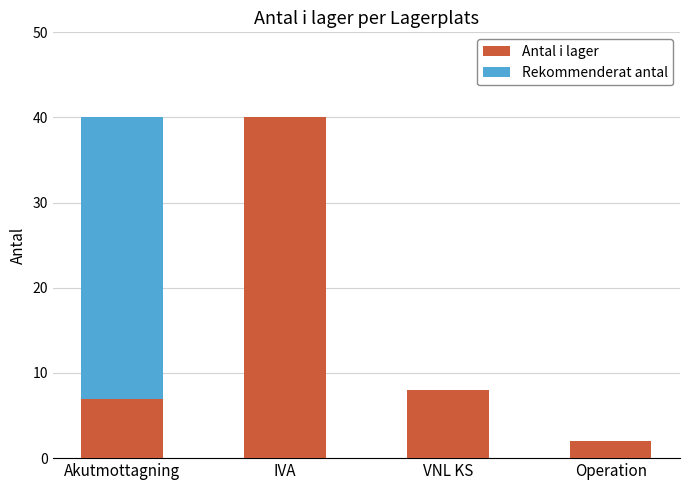

Reading right to left, list the values for the Antal i lager series.

Operation=2	VNL KS=8	IVA=40	Akutmottagning=7